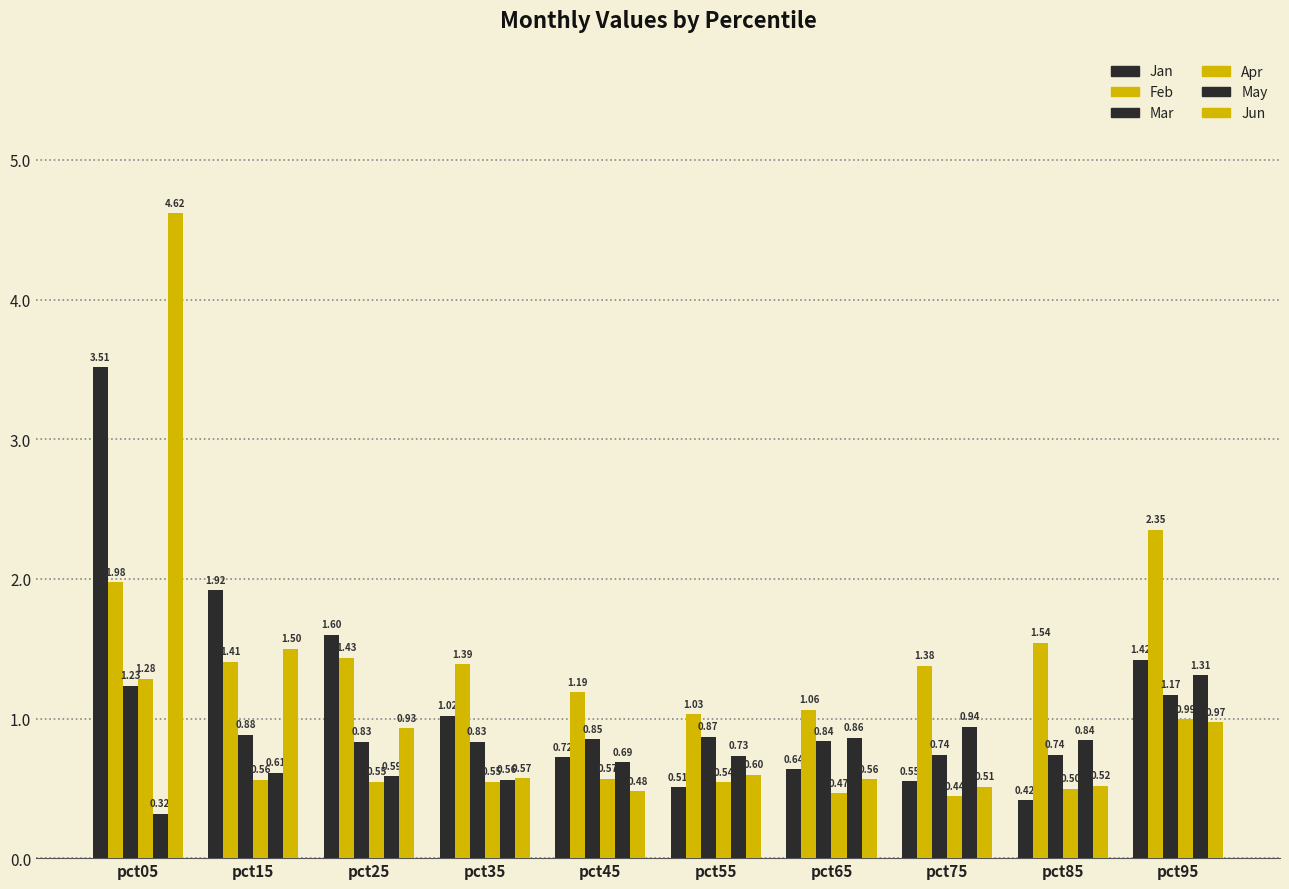

How many series are shown in this chart?

6